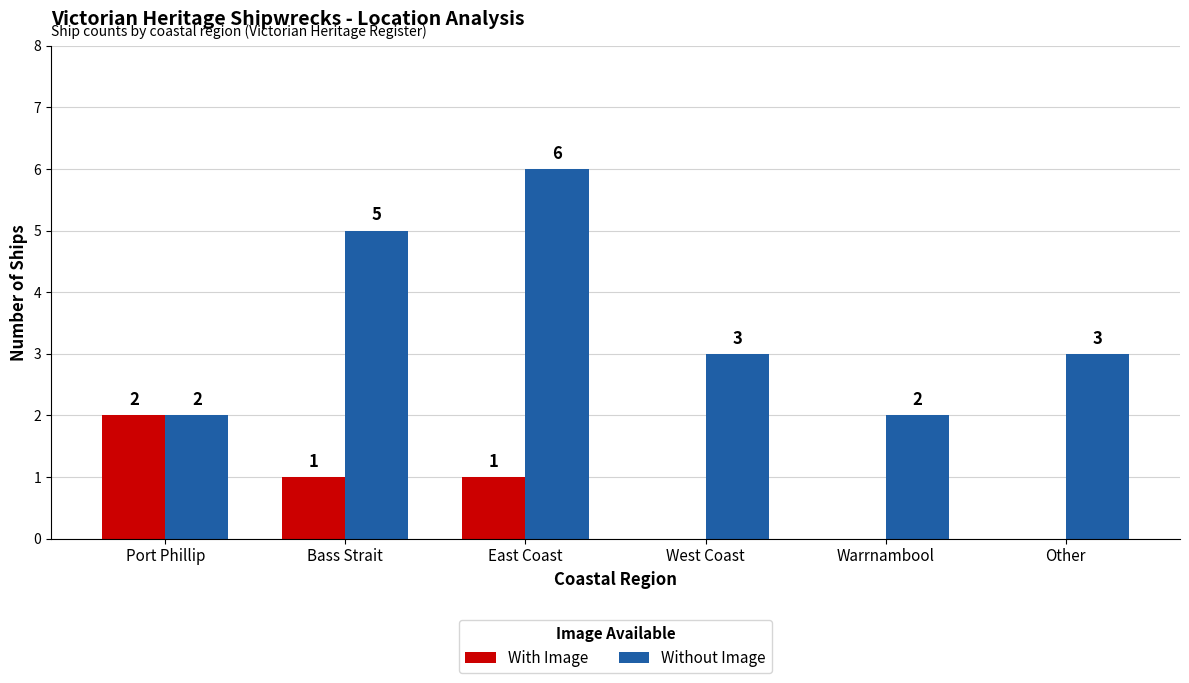

The value of Without Image at Other is 1. True or false?

False